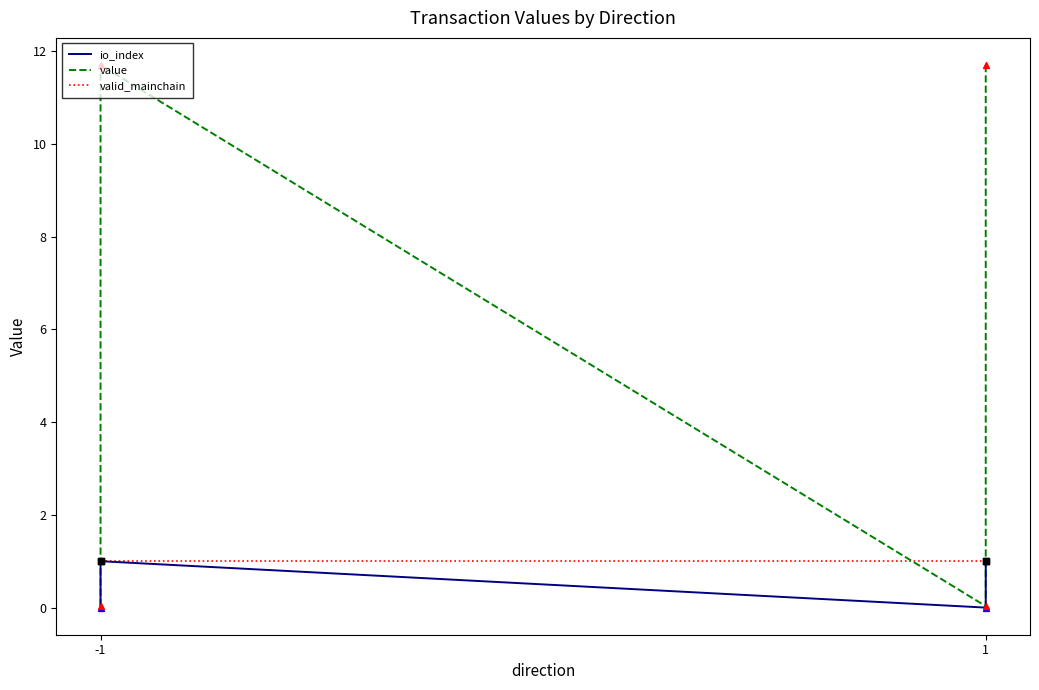

Which series has the largest Y range (max minus min)?

value